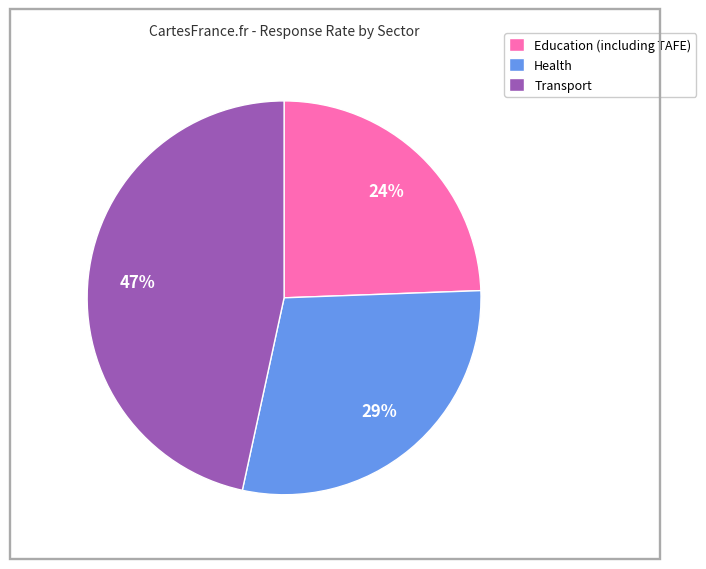

Which category has the smallest portion of the pie?

Education (including TAFE)